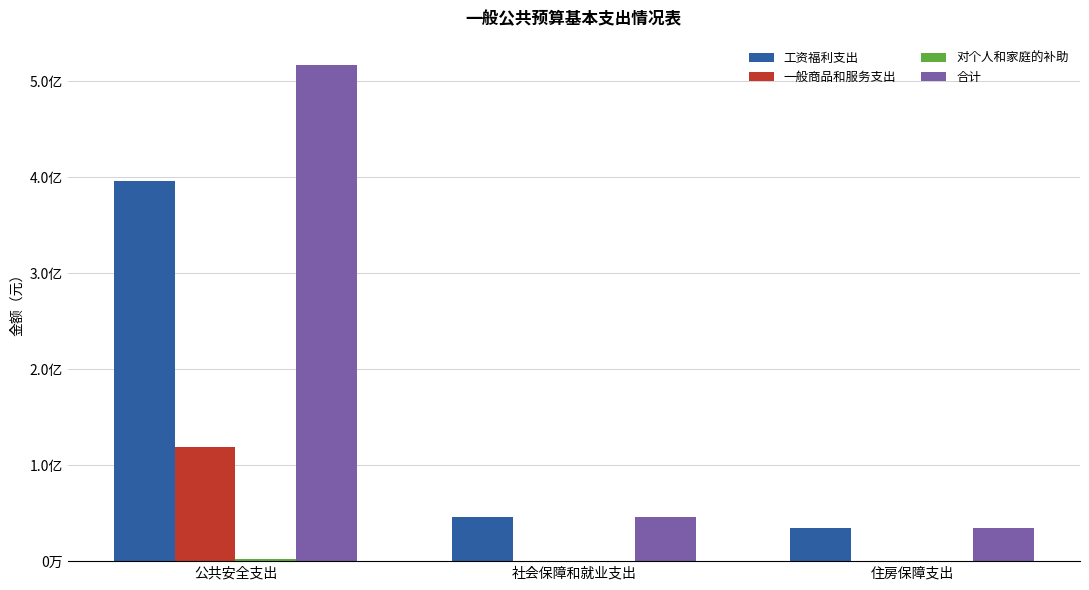

Is the value of 工资福利支出 at 住房保障支出 greater than the value of 对个人和家庭的补助 at 住房保障支出?

Yes